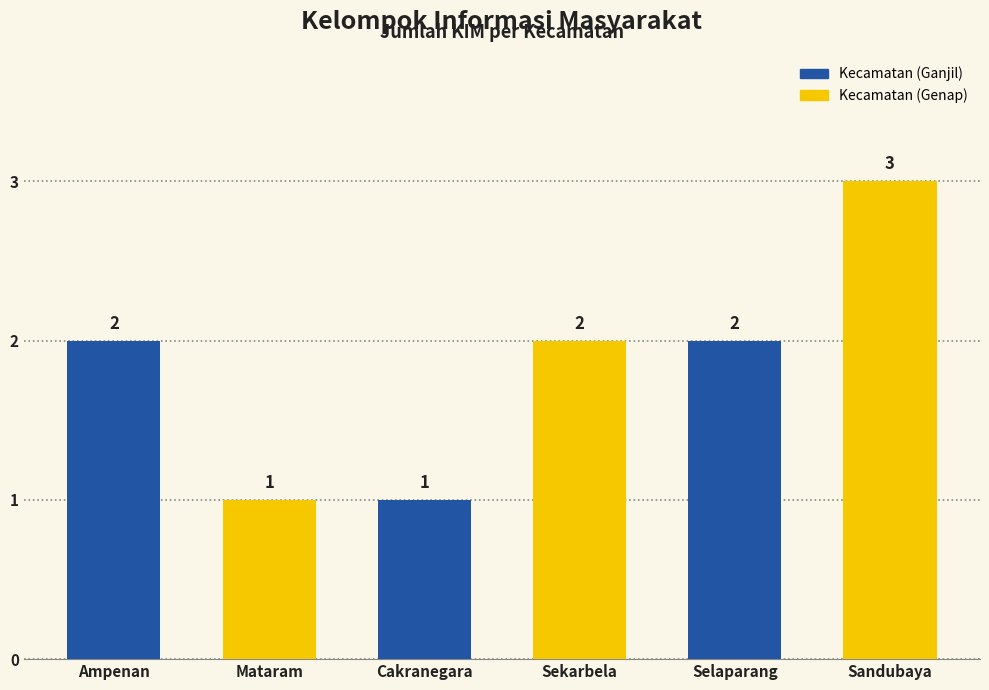

Are the bars horizontal?

No